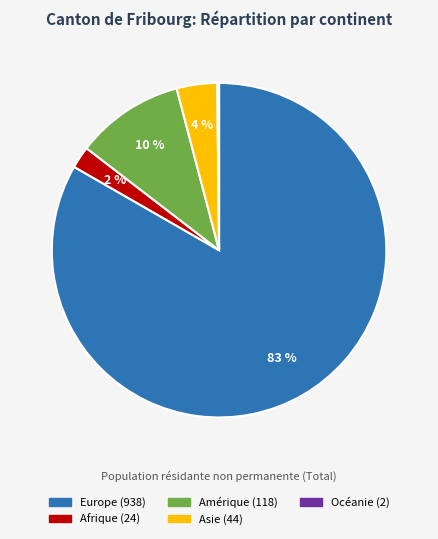

Which category accounts for the majority?

Europe